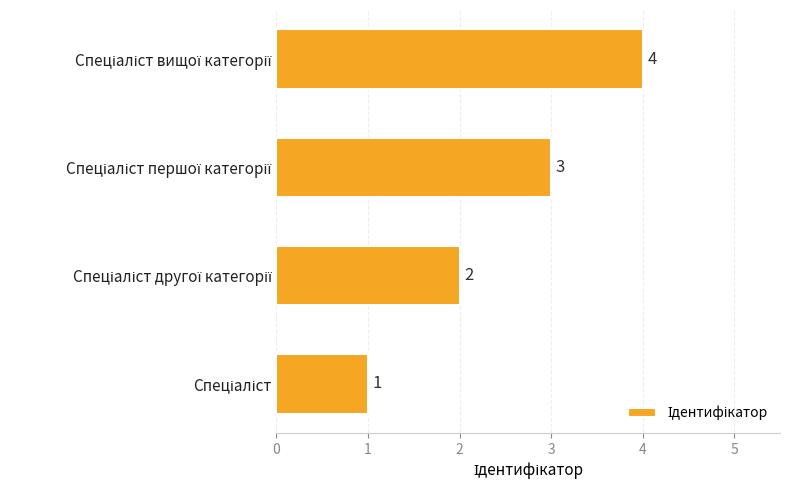

How many values are between 2 and 4?

3